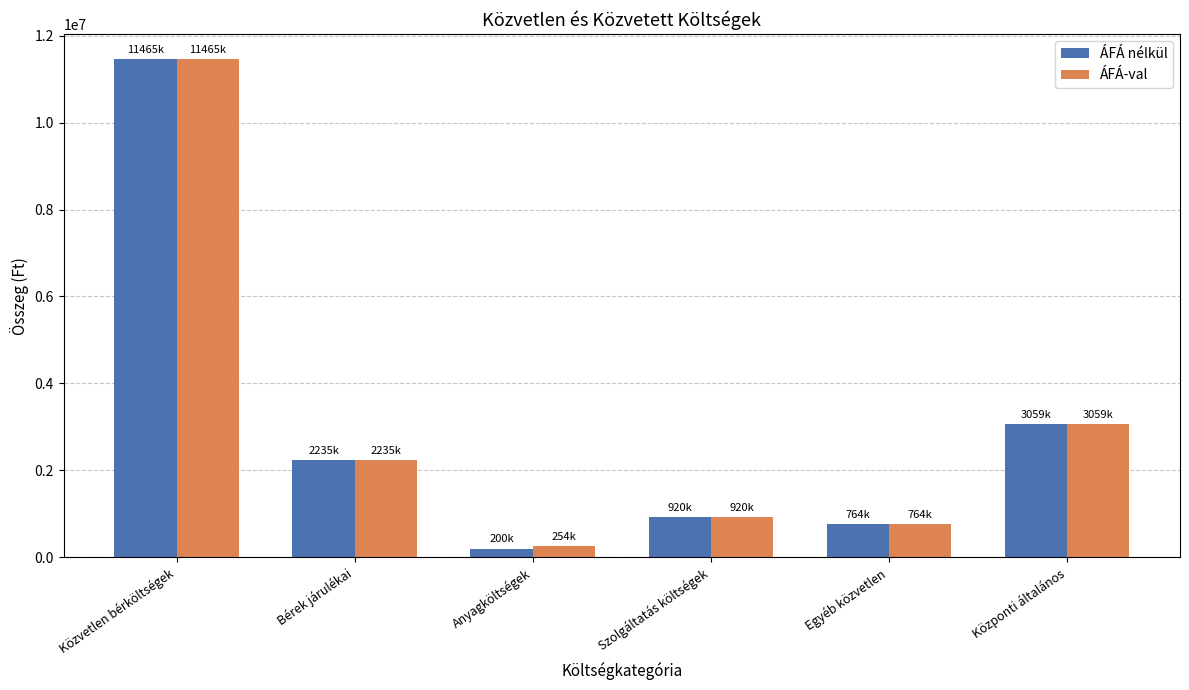

Reading right to left, what are all the values shown in this chart?

ÁFÁ nélkül: 3059200	764800	920000	200000	2235792	11465600
ÁFÁ-val: 3059200	764800	920000	254000	2235792	11465600